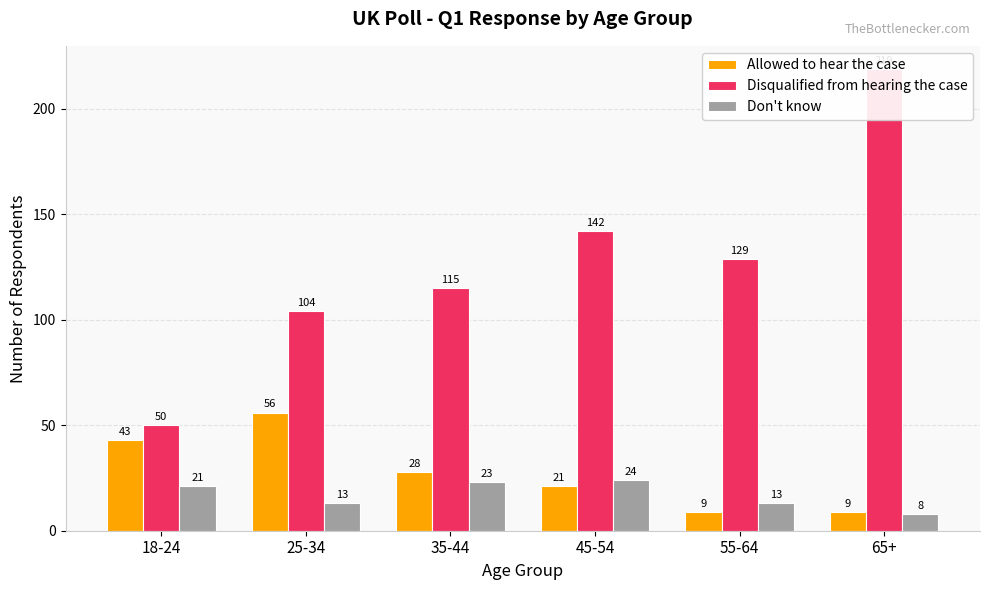

Rank the series at 18-24 from lowest to highest value.

Don't know, Allowed to hear the case, Disqualified from hearing the case